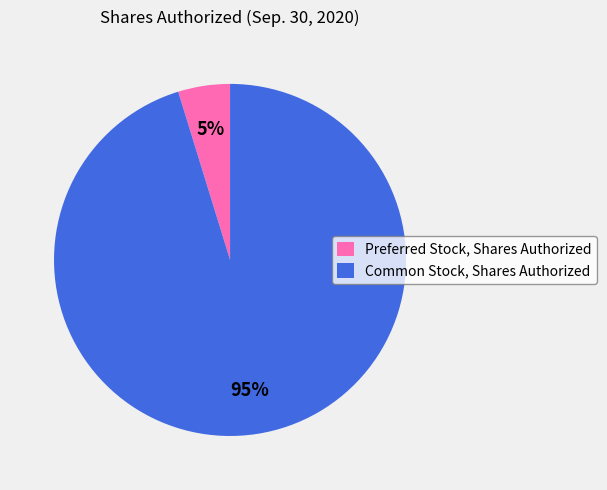

Which category has the smallest portion of the pie?

Preferred Stock, Shares Authorized